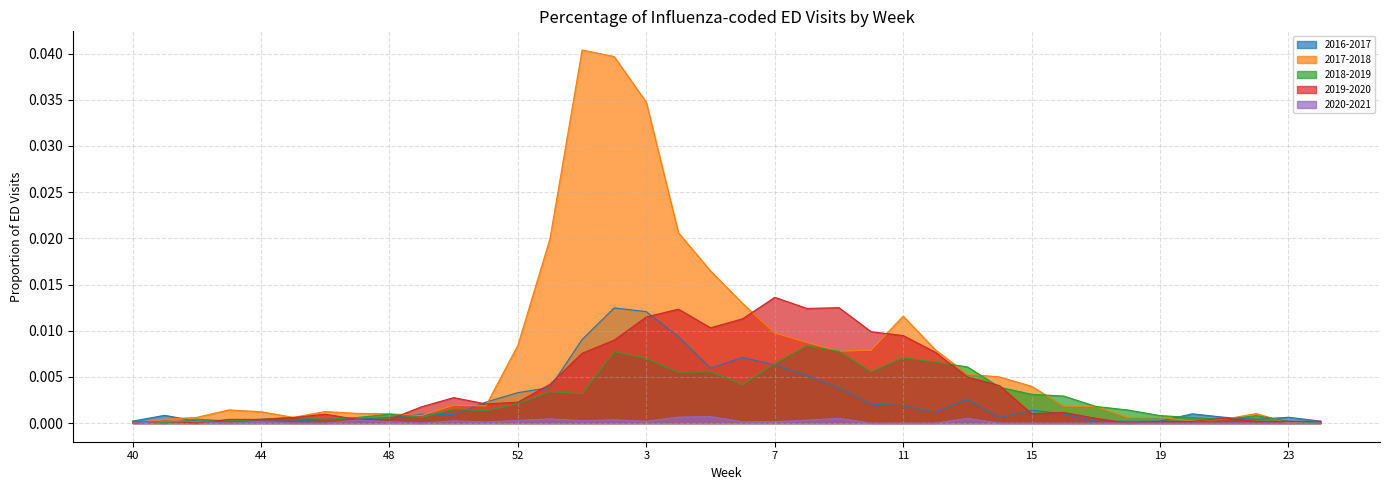

Reading right to left, extract all data points from this chart.

2016-2017: 24=0.0	23=0.0	22=0.0	21=0.0	20=0.0	19=0.0	18=0.0	17=0.0	16=0.0	15=0.0	14=0.0	13=0.0	12=0.0	11=0.0	10=0.0	9=0.0	8=0.0	7=0.0	6=0.0	5=0.0	4=0.0	3=0.0	2=0.0	1=0.0	53=0.0	52=0.0	51=0.0	50=0.0	49=0.0	48=0.0	47=0.0	46=0.0	45=0.0	44=0.0	43=0.0	42=0.0	41=0.0	40=0.0
2017-2018: 24=0.0	23=0.0	22=0.0	21=0.0	20=0.0	19=0.0	18=0.0	17=0.0	16=0.0	15=0.0	14=0.0	13=0.0	12=0.0	11=0.0	10=0.0	9=0.0	8=0.0	7=0.0	6=0.0	5=0.0	4=0.0	3=0.0	2=0.0	1=0.0	53=0.0	52=0.0	51=0.0	50=0.0	49=0.0	48=0.0	47=0.0	46=0.0	45=0.0	44=0.0	43=0.0	42=0.0	41=0.0	40=0.0
2018-2019: 24=0.0	23=0.0	22=0.0	21=0.0	20=0.0	19=0.0	18=0.0	17=0.0	16=0.0	15=0.0	14=0.0	13=0.0	12=0.0	11=0.0	10=0.0	9=0.0	8=0.0	7=0.0	6=0.0	5=0.0	4=0.0	3=0.0	2=0.0	1=0.0	53=0.0	52=0.0	51=0.0	50=0.0	49=0.0	48=0.0	47=0.0	46=0.0	45=0.0	44=0.0	43=0.0	42=0.0	41=0.0	40=0.0
2019-2020: 24=0.0	23=0.0	22=0.0	21=0.0	20=0.0	19=0.0	18=0.0	17=0.0	16=0.0	15=0.0	14=0.0	13=0.0	12=0.0	11=0.0	10=0.0	9=0.0	8=0.0	7=0.0	6=0.0	5=0.0	4=0.0	3=0.0	2=0.0	1=0.0	53=0.0	52=0.0	51=0.0	50=0.0	49=0.0	48=0.0	47=0.0	46=0.0	45=0.0	44=0.0	43=0.0	42=0.0	41=0.0	40=0.0
2020-2021: 24=0.0	23=0.0	22=0.0	21=0.0	20=0.0	19=0.0	18=0.0	17=0.0	16=0.0	15=0.0	14=0.0	13=0.0	12=0.0	11=0.0	10=0.0	9=0.0	8=0.0	7=0.0	6=0.0	5=0.0	4=0.0	3=0.0	2=0.0	1=0.0	53=0.0	52=0.0	51=0.0	50=0.0	49=0.0	48=0.0	47=0.0	46=0.0	45=0.0	44=0.0	43=0.0	42=0.0	41=0.0	40=0.0